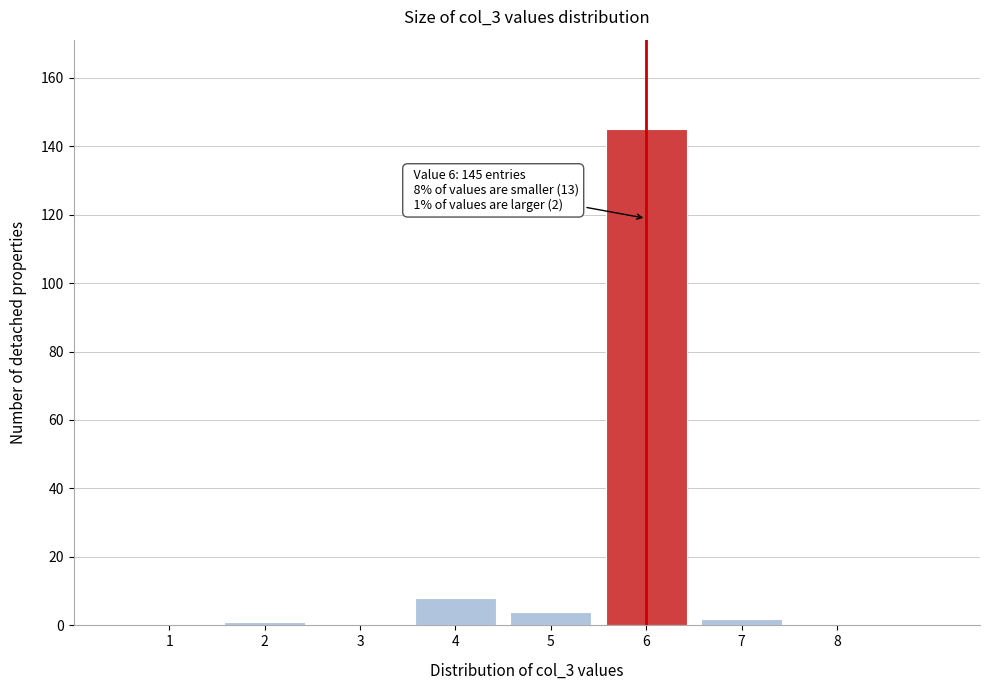

Reading left to right, what are all the values shown in this chart?

1=0	2=1	3=0	4=8	5=4	6=145	7=2	8=0